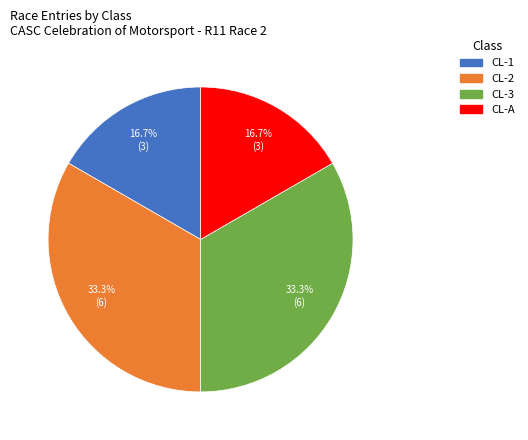

What is the ratio of the value at CL-3 to the value at CL-1?

2.0